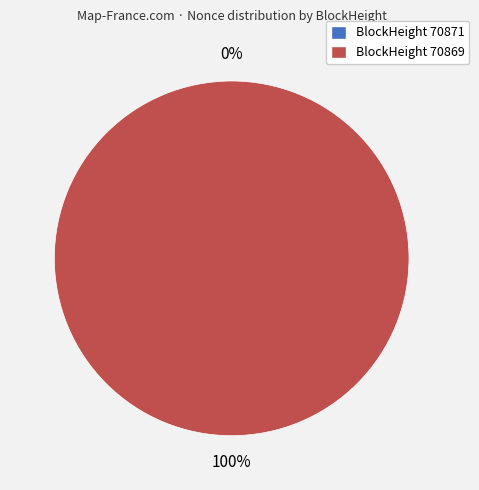

How many slices are in this pie chart?

2